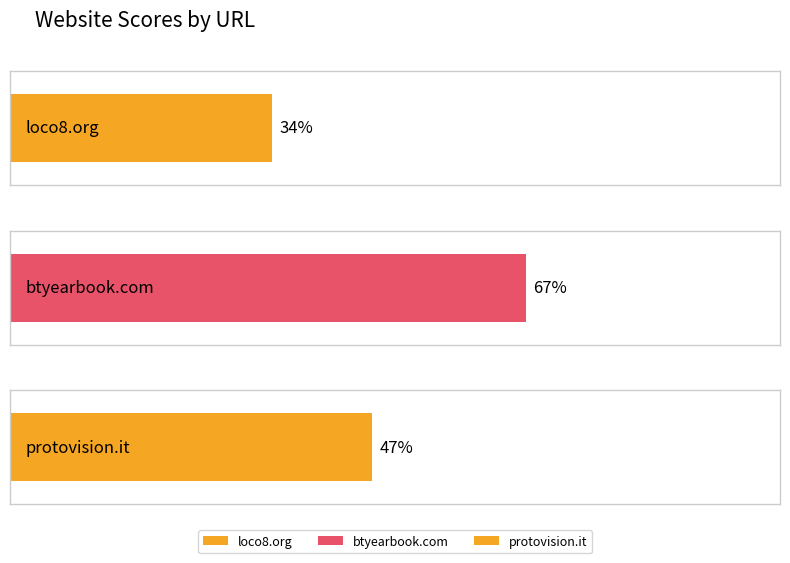

Rank the categories by value from lowest to highest.

loco8.org, protovision.it, btyearbook.com